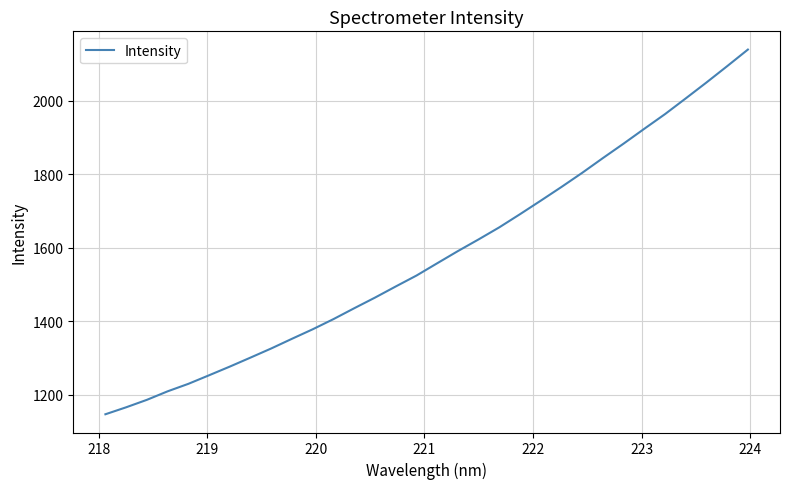

Reading right to left, list all the values displayed in this chart.

2138.8	2093.7	2049.3	2006.1	1963.4	1923.6	1883.2	1844.0	1803.8	1765.4	1728.2	1691.5	1655.7	1622.9	1591.1	1558.0	1524.6	1494.9	1464.7	1435.8	1406.3	1378.7	1352.8	1326.5	1301.7	1277.2	1253.6	1230.3	1209.9	1186.8	1166.5	1147.5